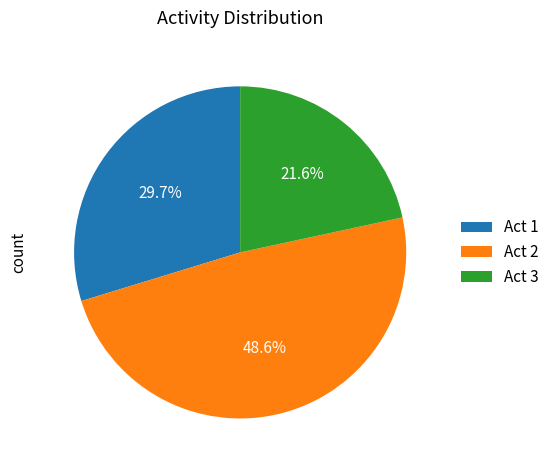

To the nearest percent, what is the difference between the Act 2 and Act 1 slice percentages?

19%